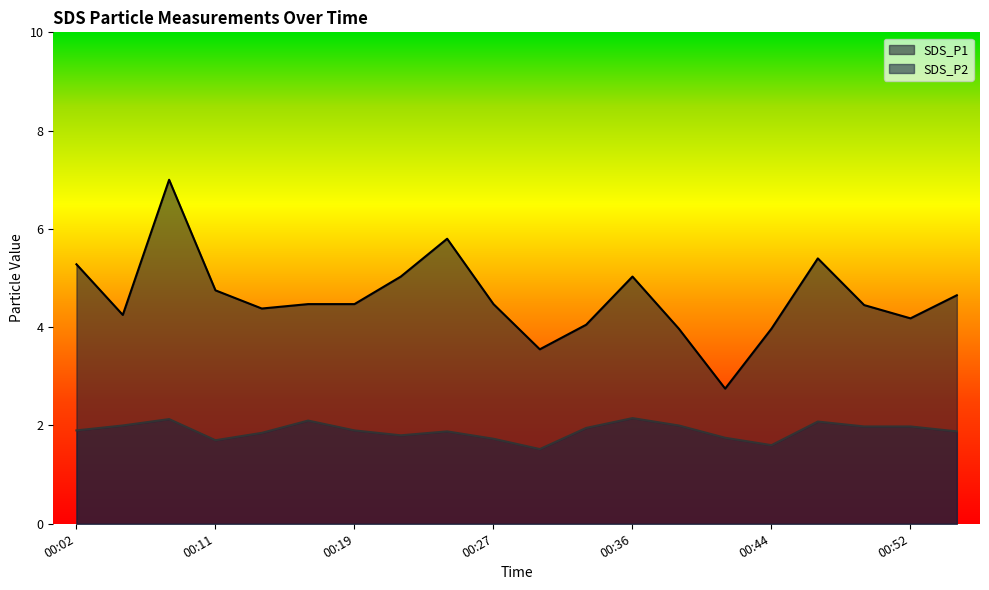

Rank the series at 00:38 from lowest to highest value.

SDS_P2, SDS_P1